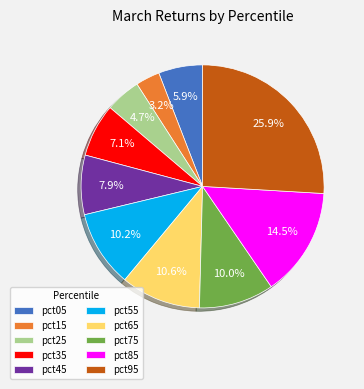

Which slice is the largest?

pct95